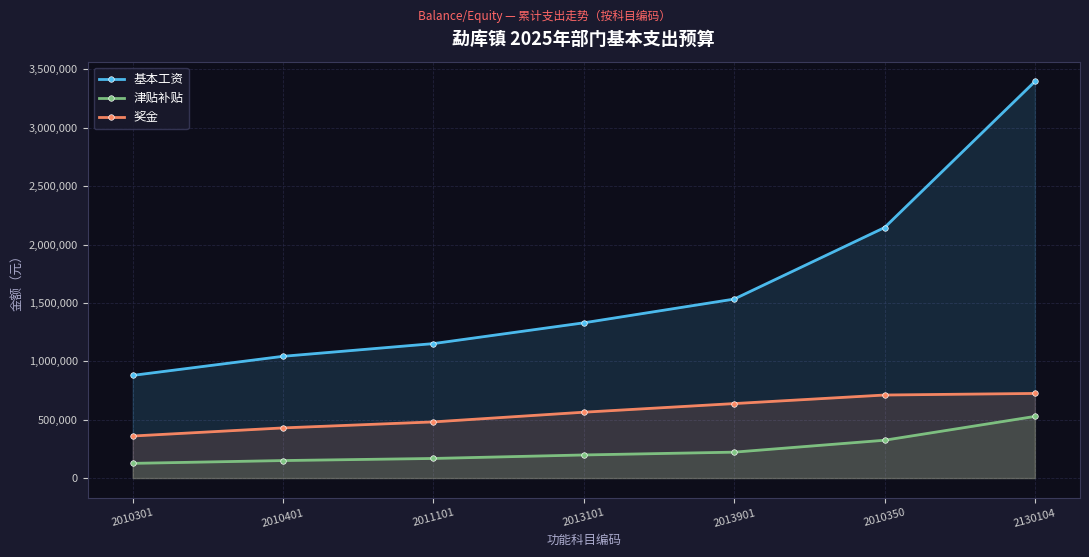

What is the value of the 奖金 point at the 5th from the left?

637920